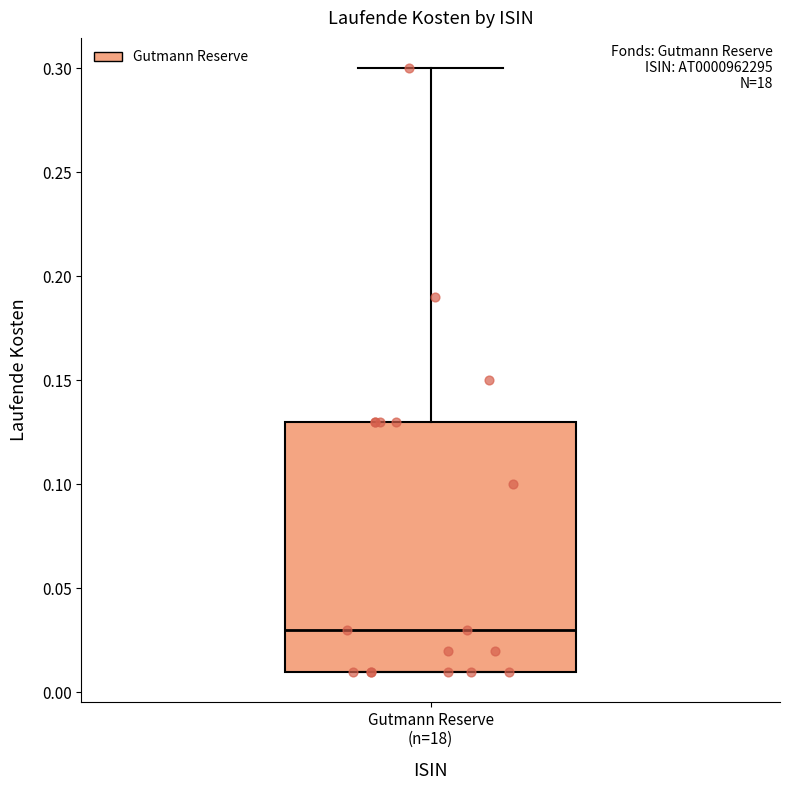

Transcribe this box plot: give where the median line is, the range the box spans, and where the two whiskers end, as read against the y-axis. The values are not printed on the chart, so give them approximately, as read against the axis.

median 0.03, box 0.01 to 0.13, whiskers 0.01 to 0.30